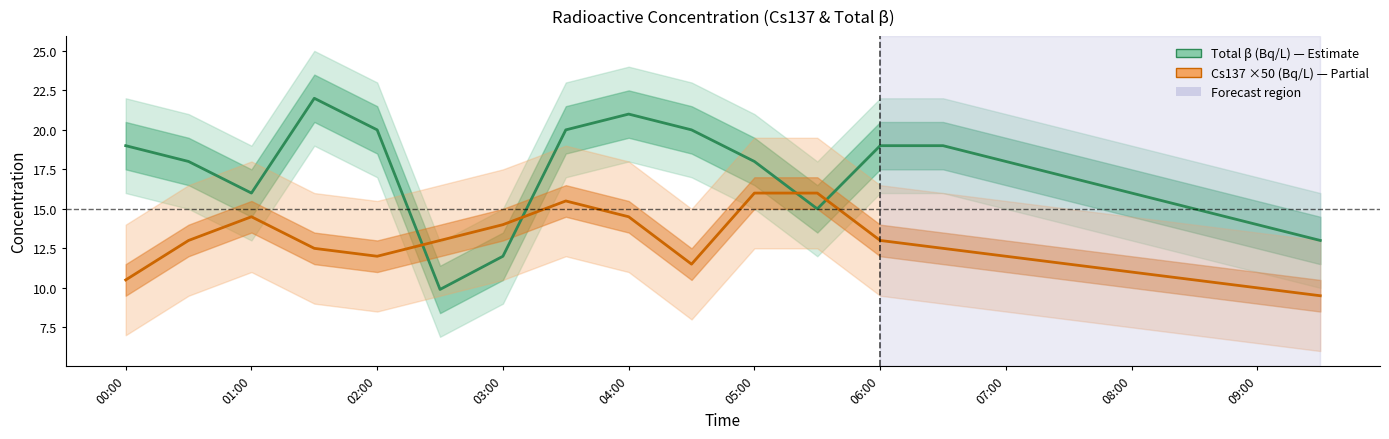

The value of Cs137 ×50 (Bq/L) at 13 is 5.0. True or false?

False